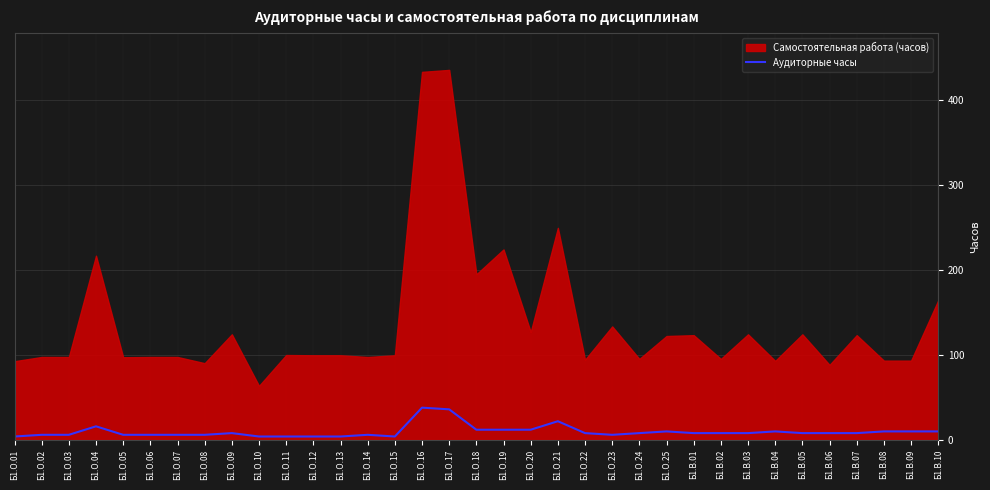

What is the maximum value for Аудиторные часы?

38